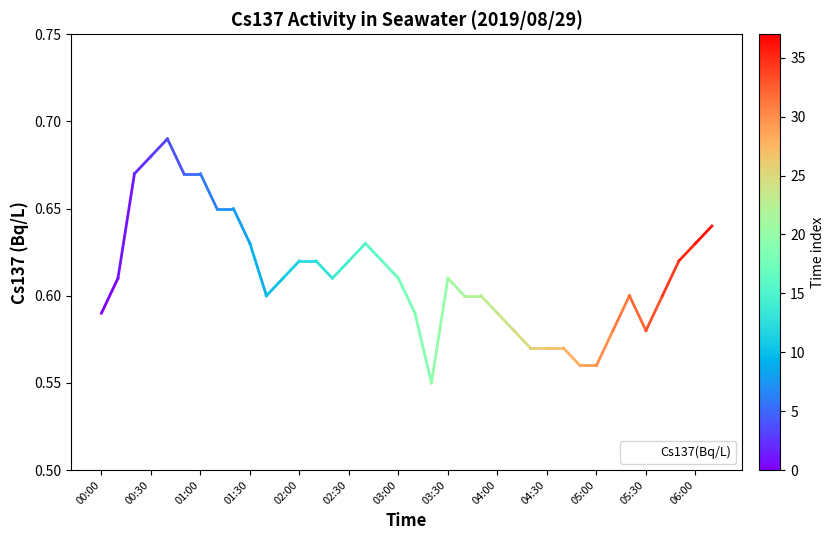

Reading right to left, transcribe all the data shown in this chart.

0.6	0.6	0.6	0.6	0.6	0.6	0.6	0.6	0.6	0.6	0.6	0.6	0.6	0.6	0.6	0.6	0.6	0.6	0.6	0.6	0.6	0.6	0.6	0.6	0.6	0.6	0.6	0.6	0.6	0.7	0.7	0.7	0.7	0.7	0.7	0.7	0.6	0.6